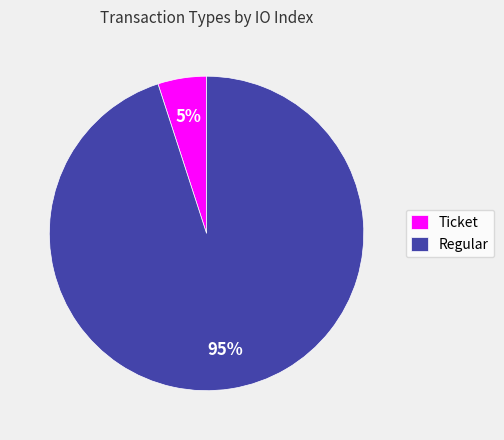

To the nearest percent, what portion does Regular represent?

95%